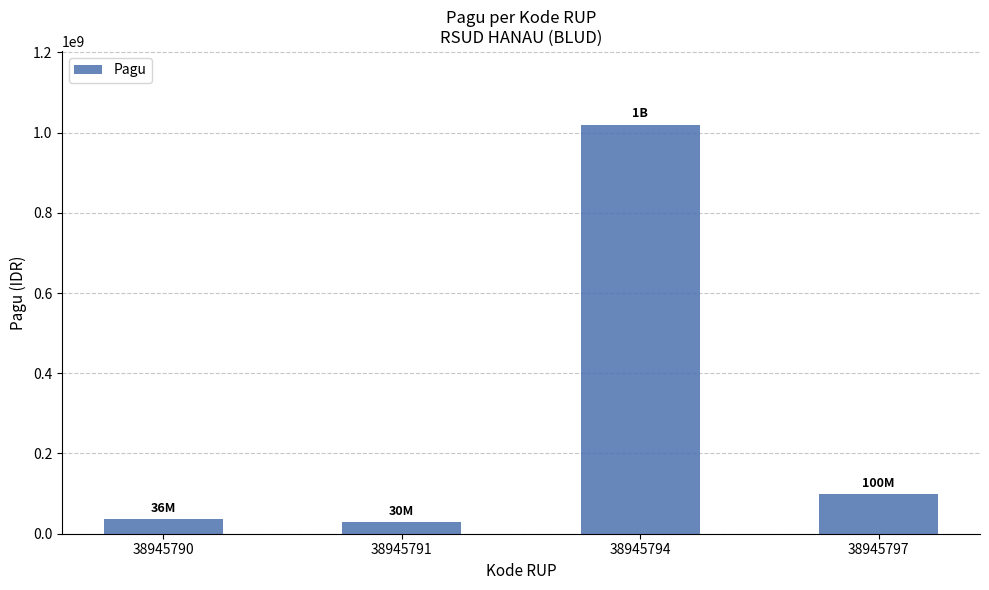

What is the minimum value shown in the chart?

30000000